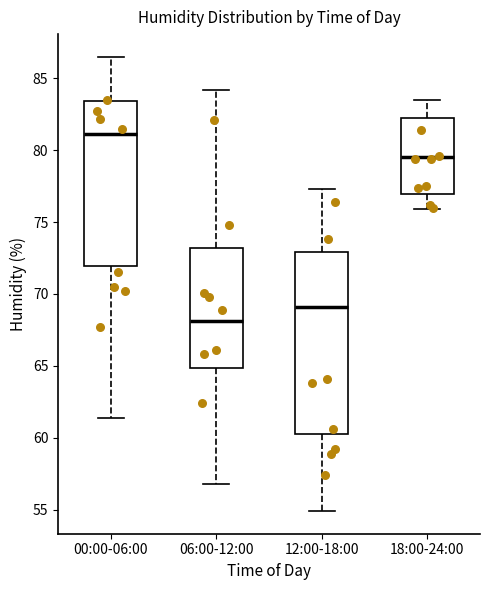

Which box has the highest median line?

00:00-06:00